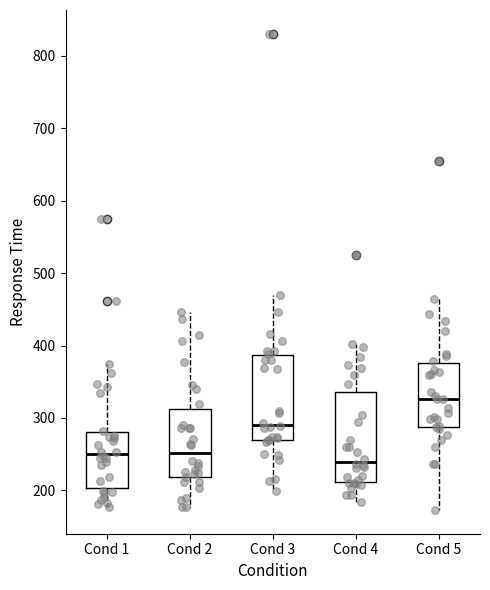

Where does the median line of the box for Cond 5 sit on the y-axis? The values are not printed on the chart, so give them approximately, as read against the axis.

330